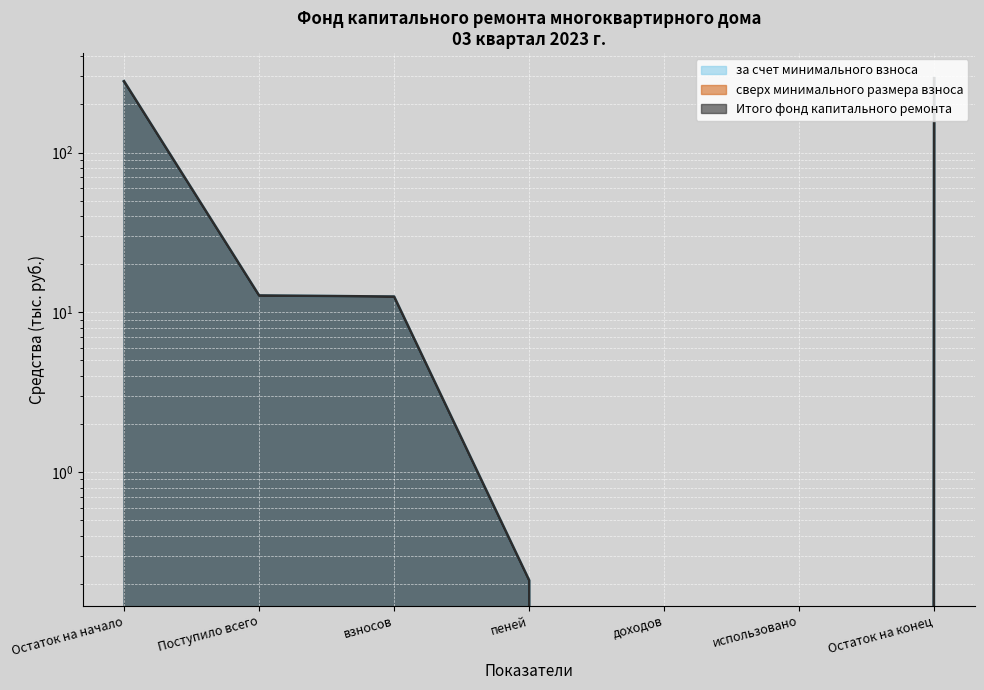

True or false: Итого фонд капитального ремонта and за счет минимального взноса intersect in this chart.

False